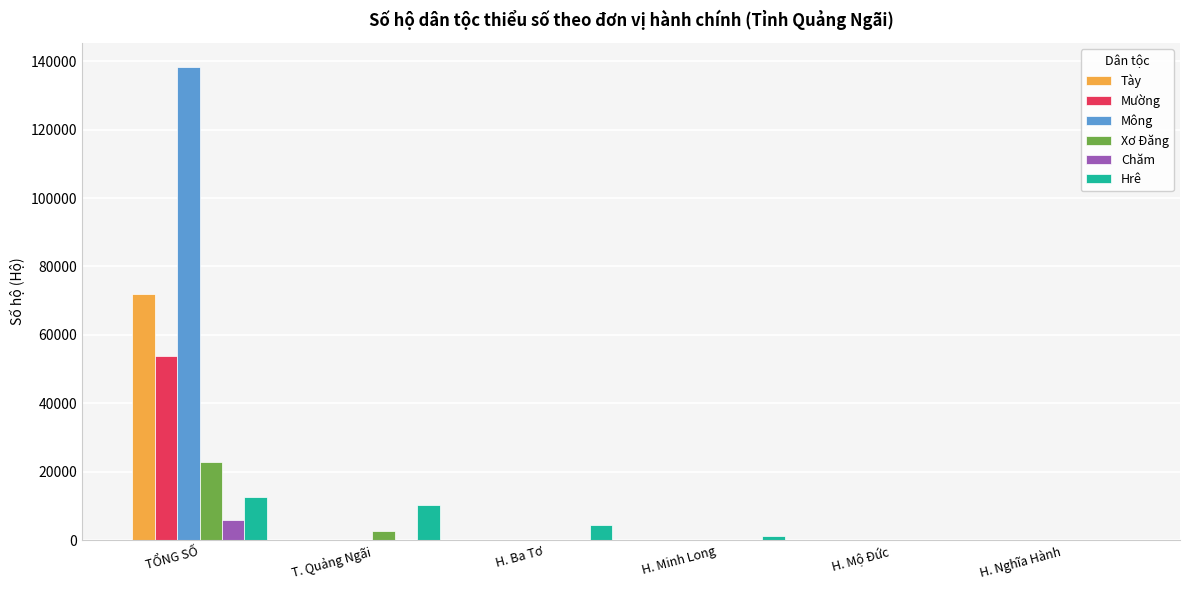

What is the sum of all Chăm values?

6012